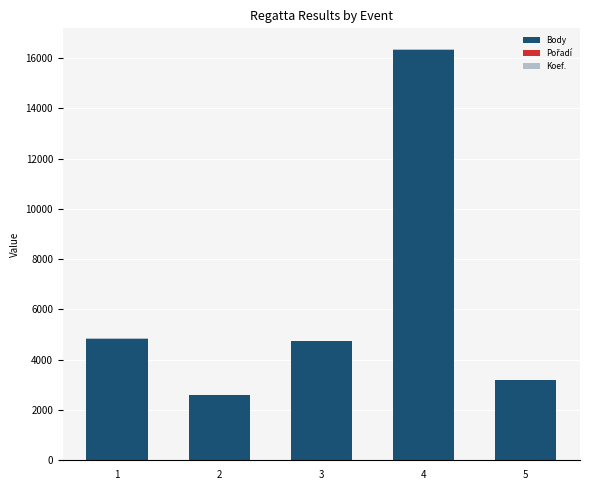

What is the sum of all Body values?

31644